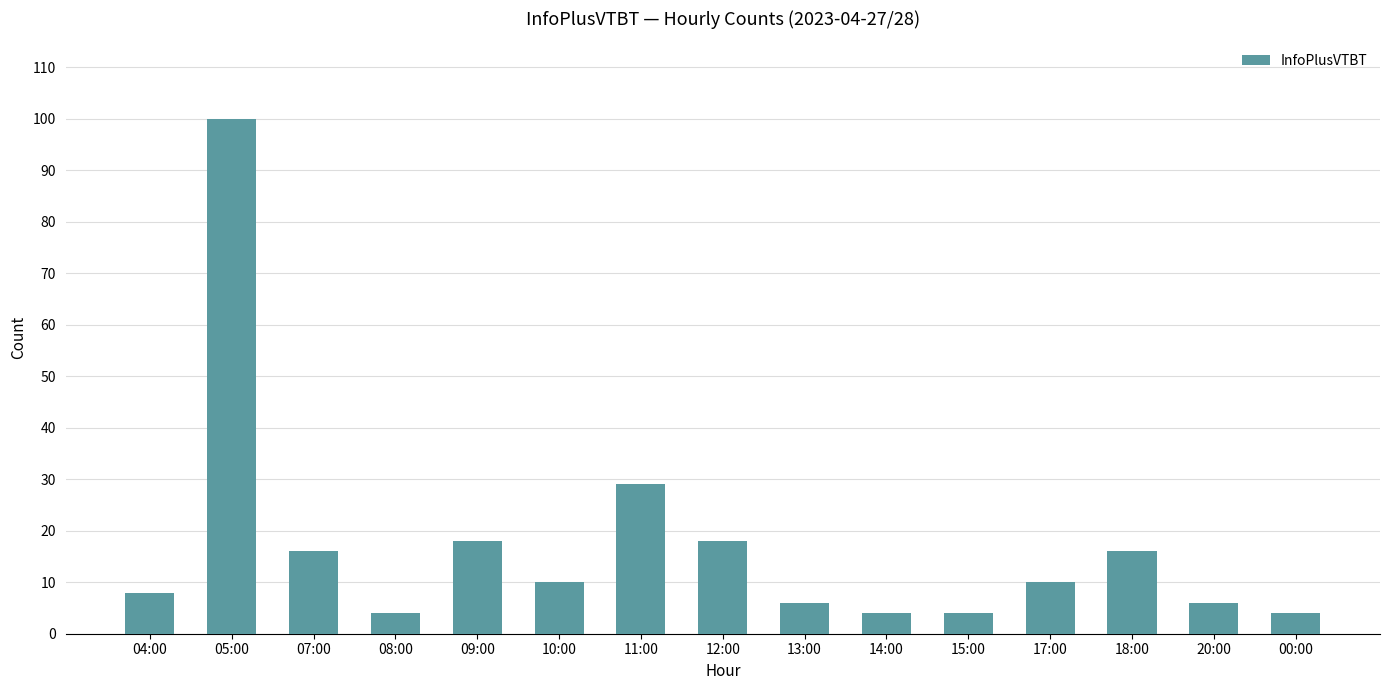

Where does the data first go above 10?

05:00